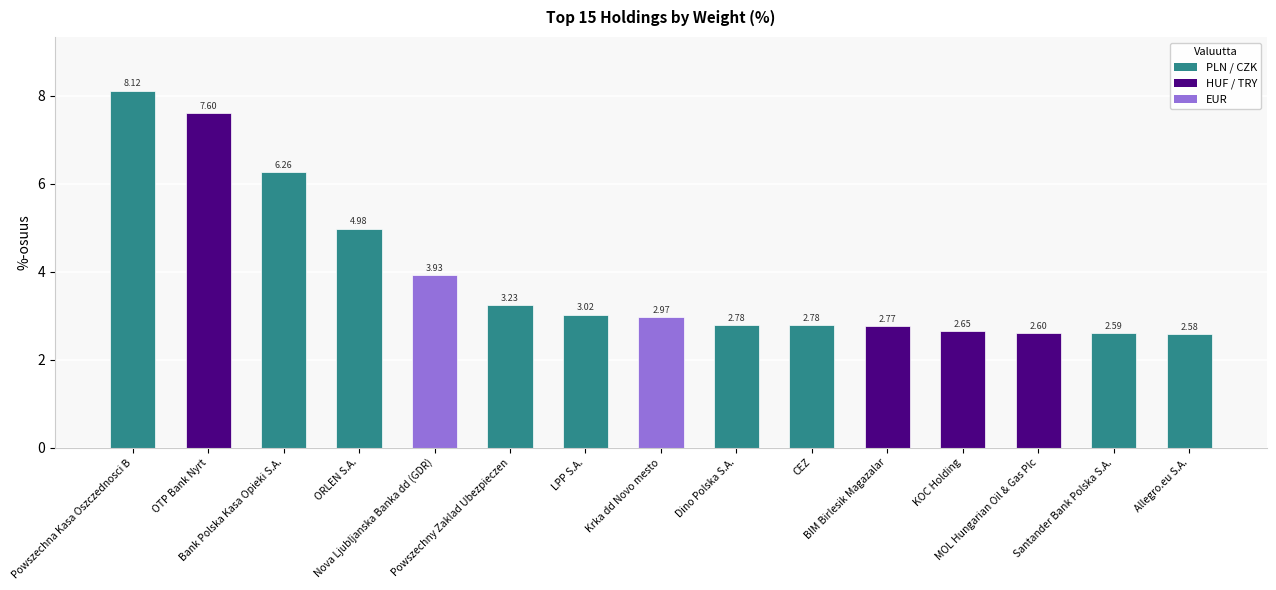

What is the change in value from CEZ to MOL Hungarian Oil & Gas Plc?

-0.2